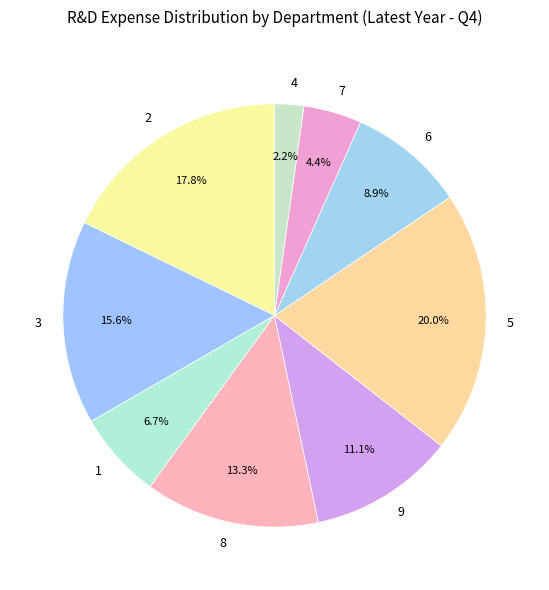

To the nearest percent, what portion does 9 represent?

11%